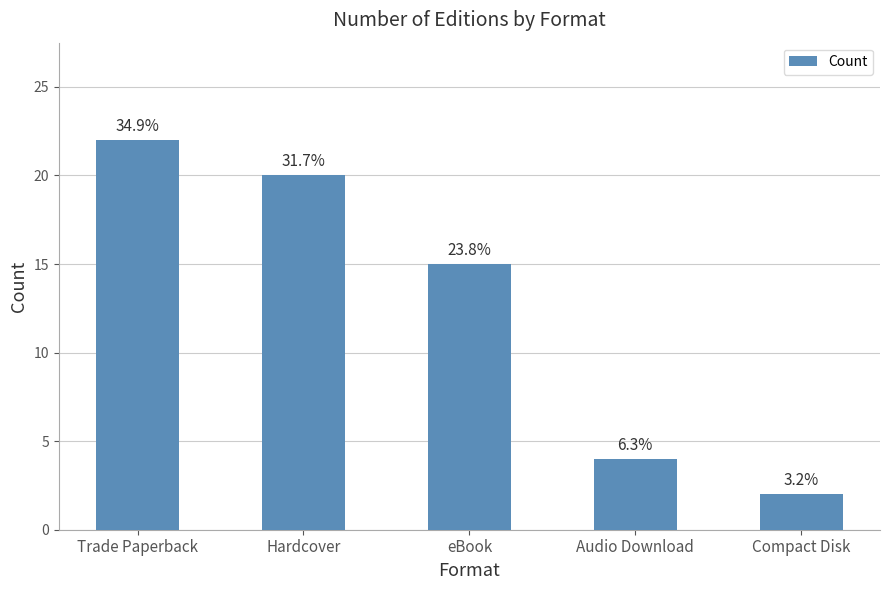

The chart shows a value of 1 at Audio Download. True or false?

False